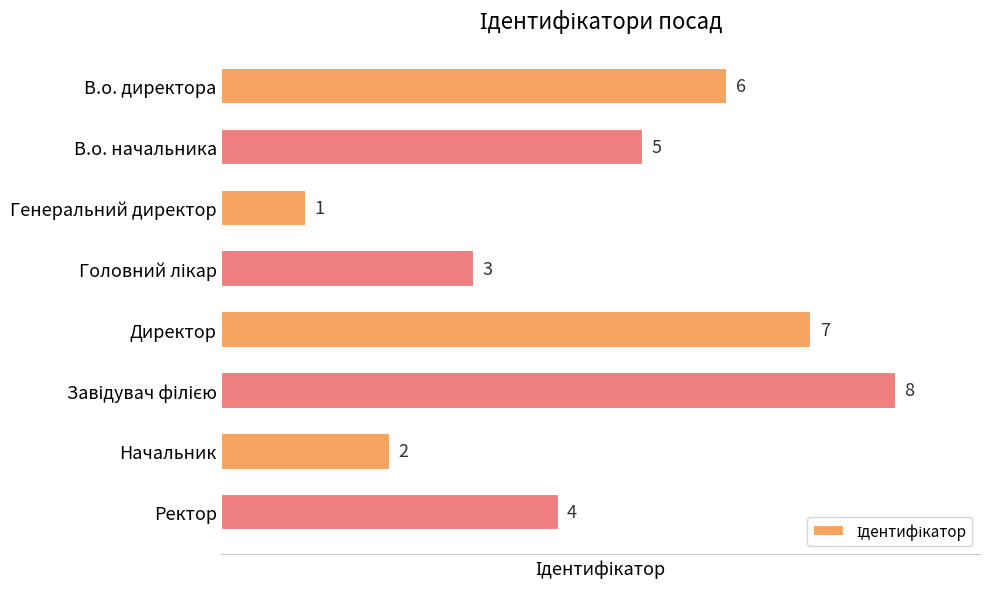

True or false: the data shows 4 at Ректор.

True